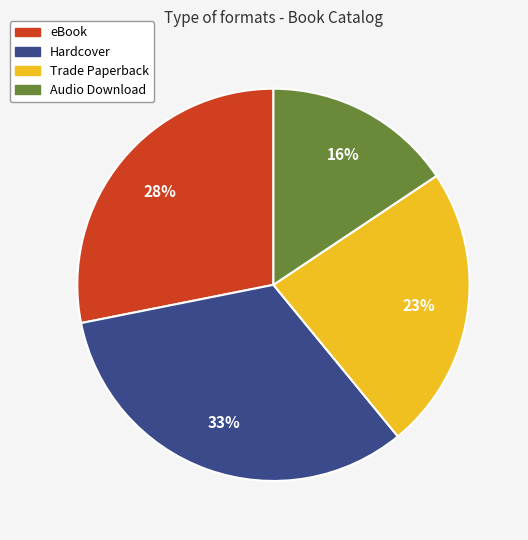

Is the sum of Audio Download and Hardcover greater than half?

No